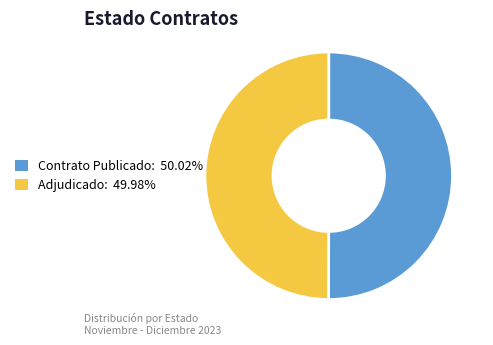

Count the number of slices in the pie.

2